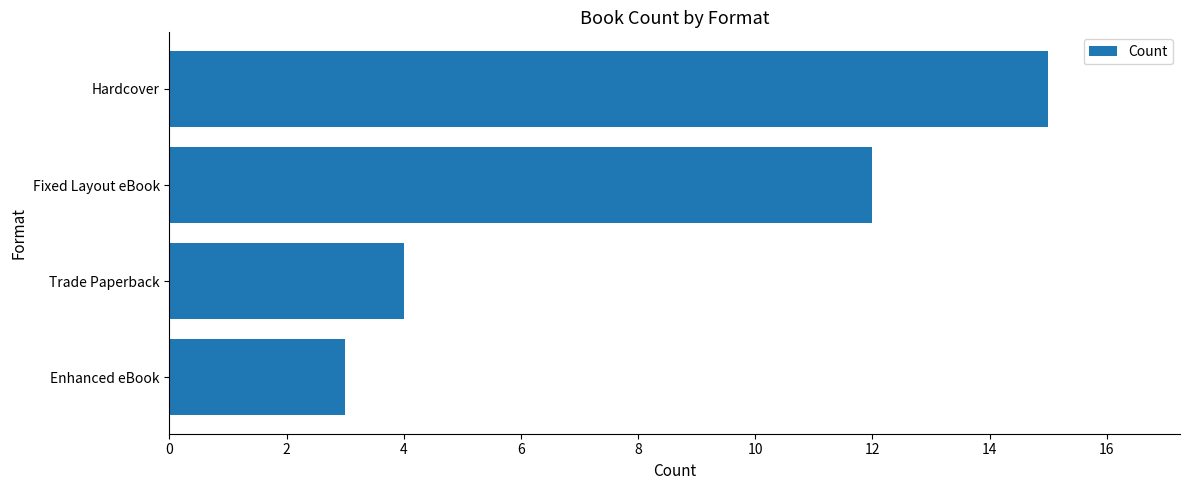

Reading bottom to top, what are all the values shown in this chart?

3	4	12	15